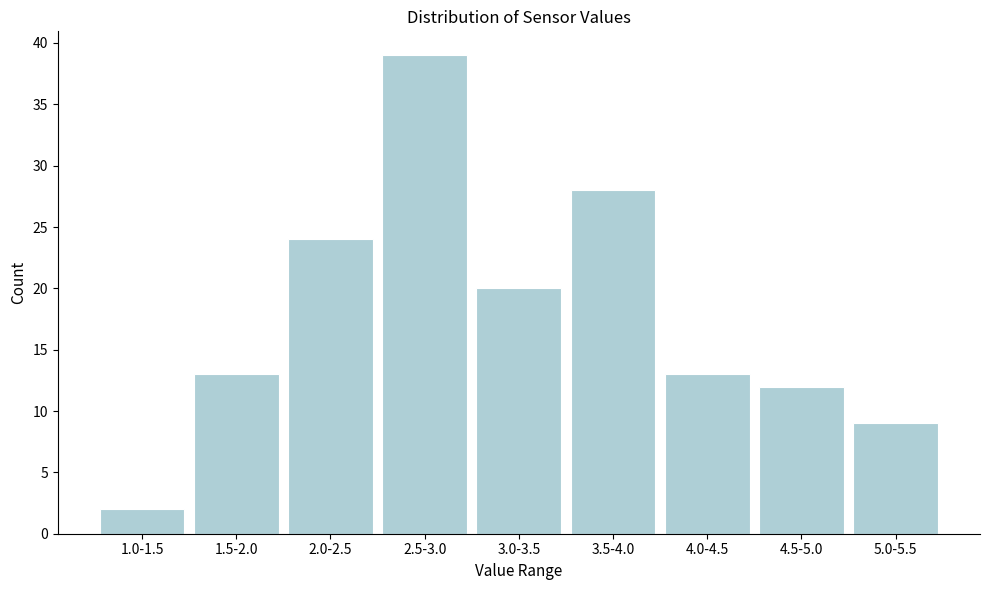

Reading left to right, list all the values displayed in this chart.

2	13	24	39	20	28	13	12	9